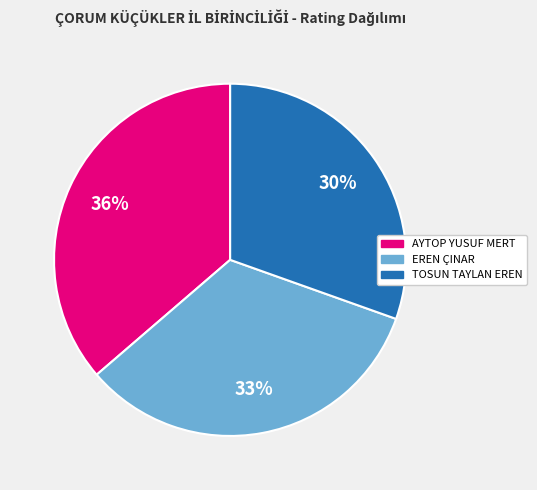

To the nearest percent, what percentage of the pie is TOSUN TAYLAN EREN?

30%